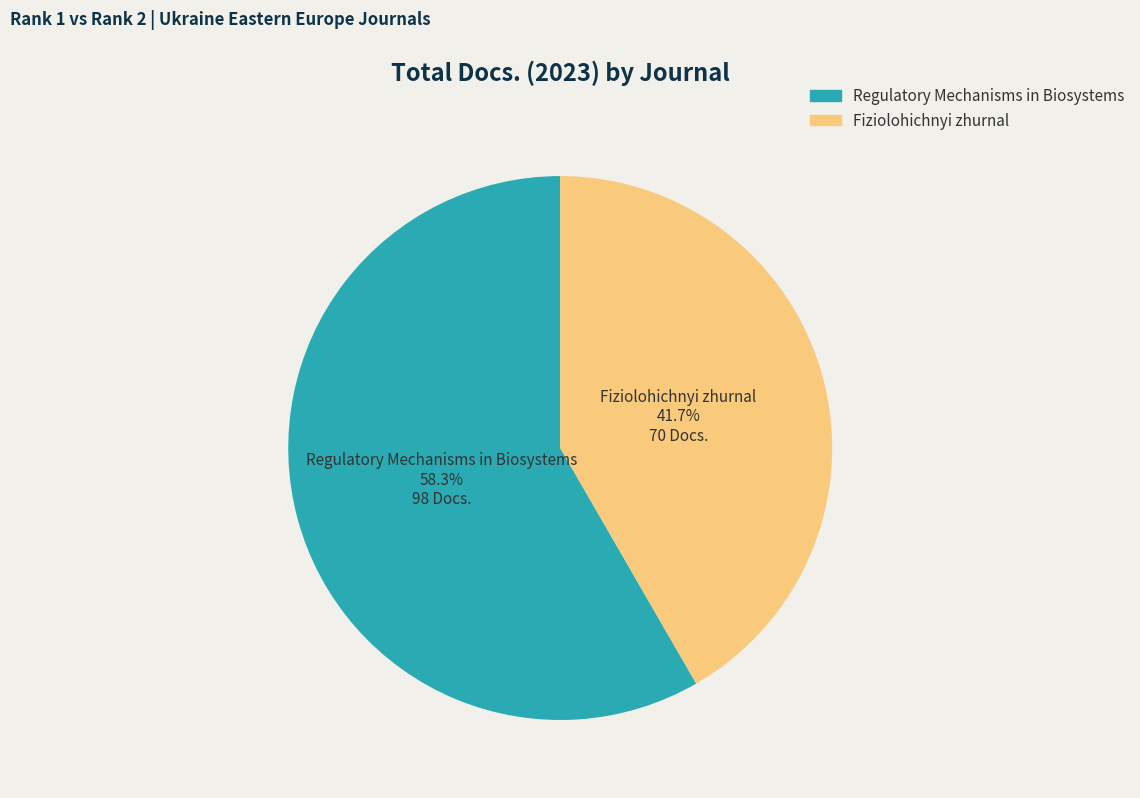

The Fiziolohichnyi zhurnal slice represents 42% of the pie. True or false?

True